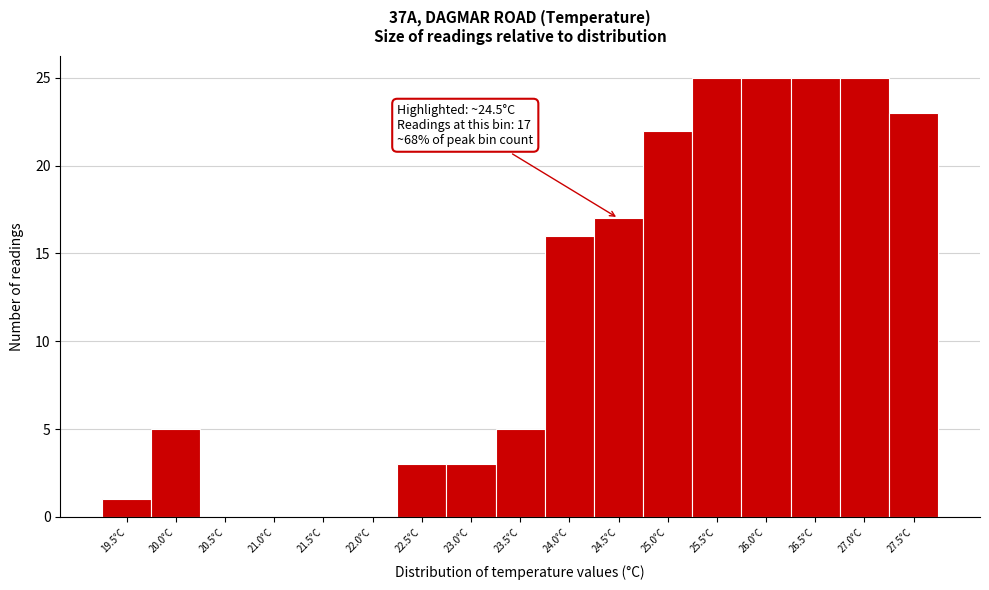

Reading left to right, extract all data points from this chart.

19.5°C=1	20.0°C=5	20.5°C=0	21.0°C=0	21.5°C=0	22.0°C=0	22.5°C=3	23.0°C=3	23.5°C=5	24.0°C=16	24.5°C=17	25.0°C=22	25.5°C=25	26.0°C=25	26.5°C=25	27.0°C=25	27.5°C=23